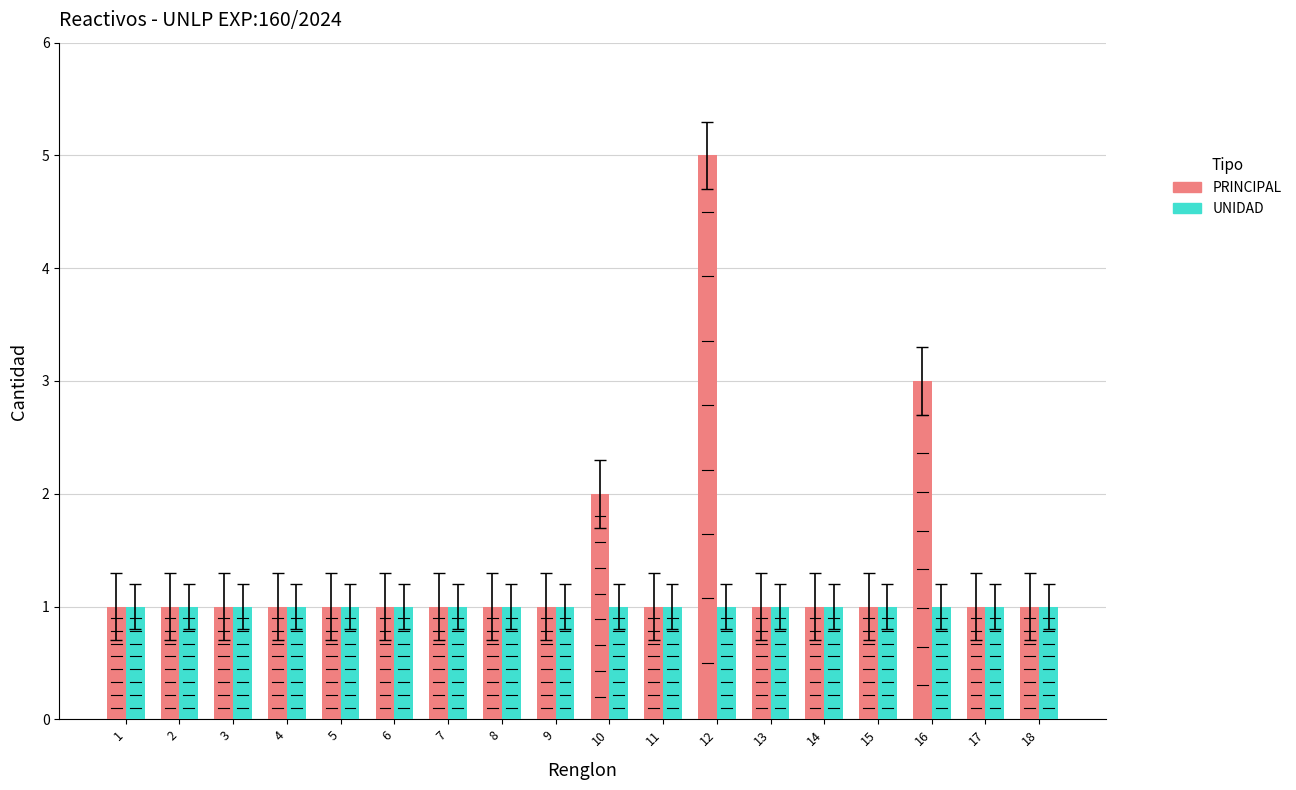

Which series has the largest total across all categories?

PRINCIPAL